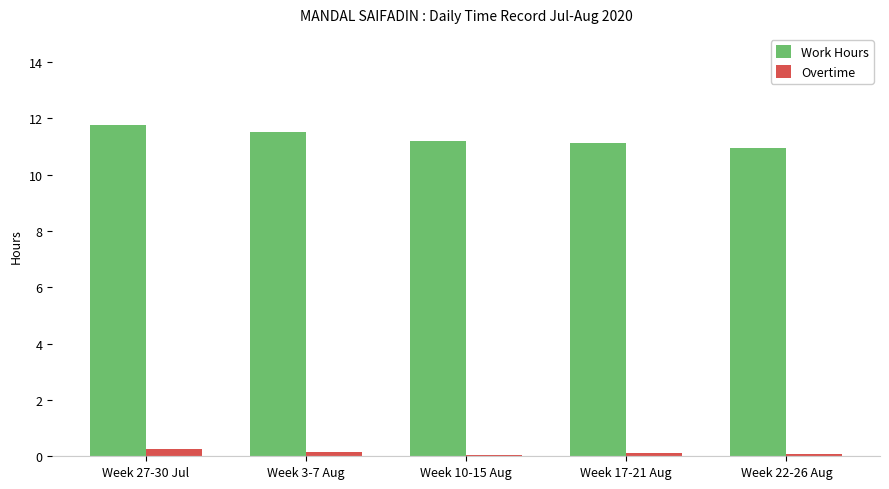

Which label corresponds to the largest value in the chart?

Week 27-30 Jul